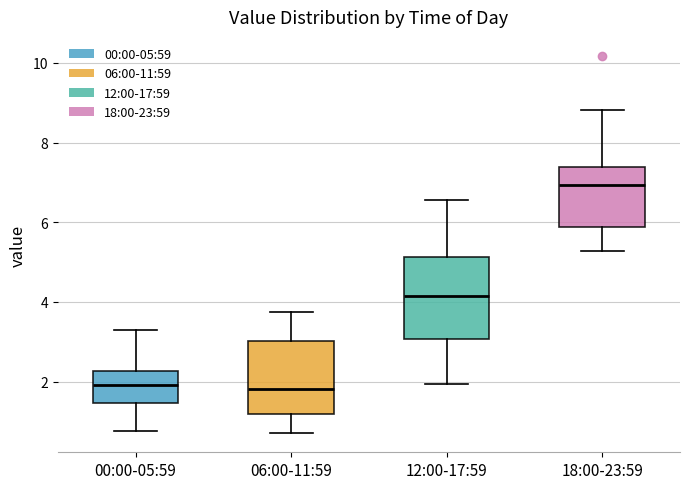

Which box's median line is the highest?

18:00-23:59